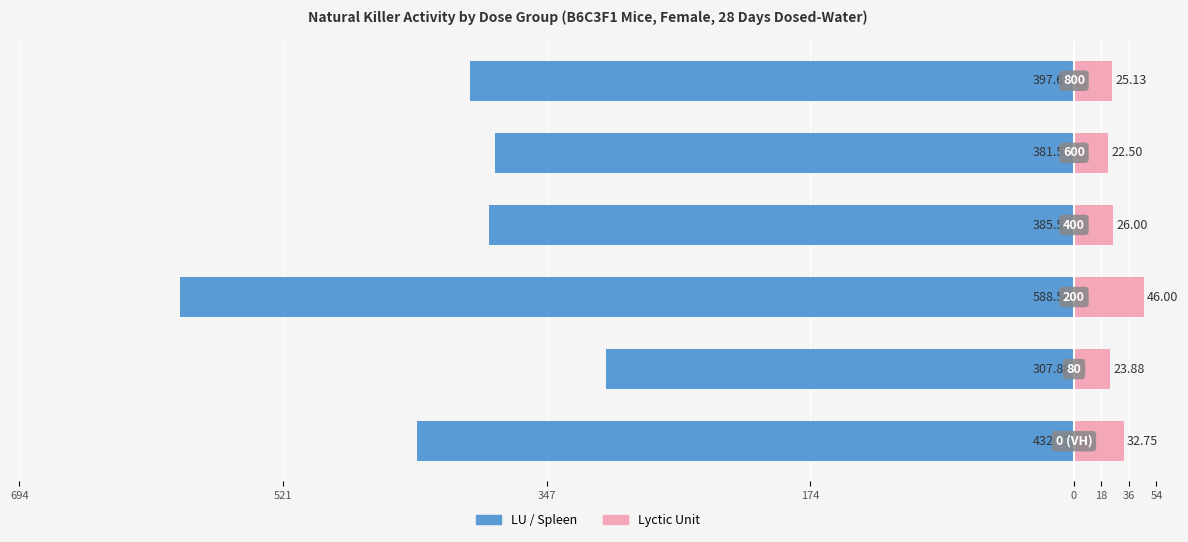

Reading left to right, list all the values displayed in this chart.

LU / Spleen: 694=-432.6	521=-307.9	347=-588.5	174=-385.5	0=-381.5	18=-397.6
Lyctic Unit: 694=32.8	521=23.9	347=46.0	174=26.0	0=22.5	18=25.1